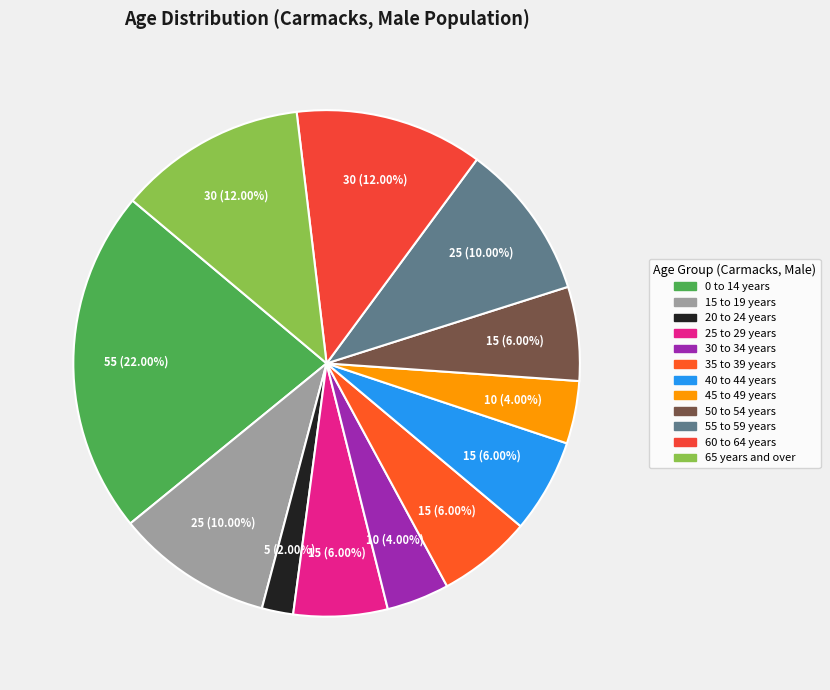

How much of the chart is everything except 65 years and over?

88.0%